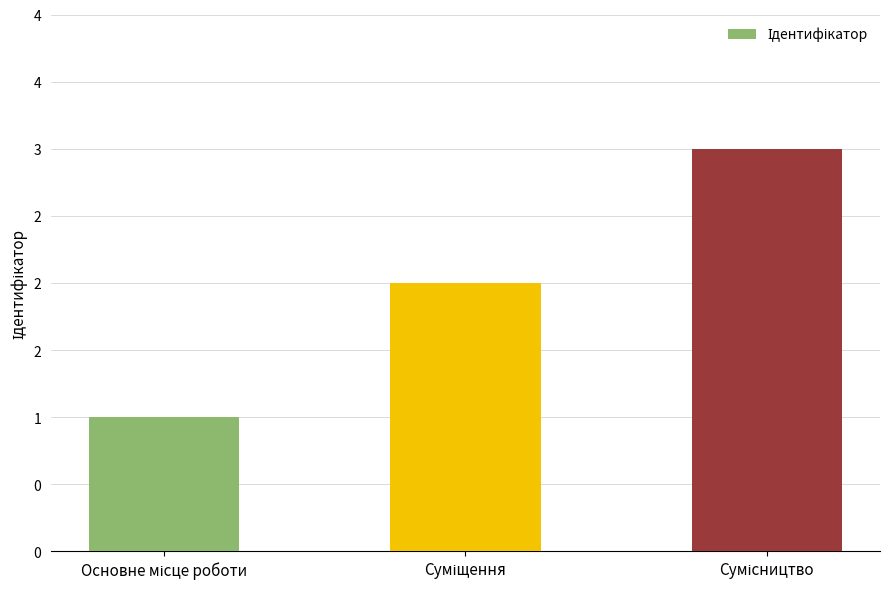

What is the label of the 3rd bar from the right?

Основне місце роботи